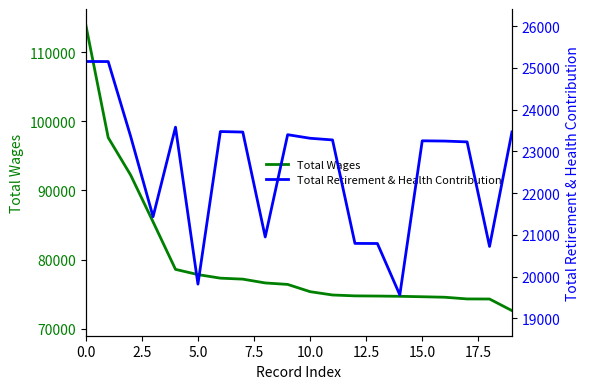

What is the highest value of the Total Wages series?

113960